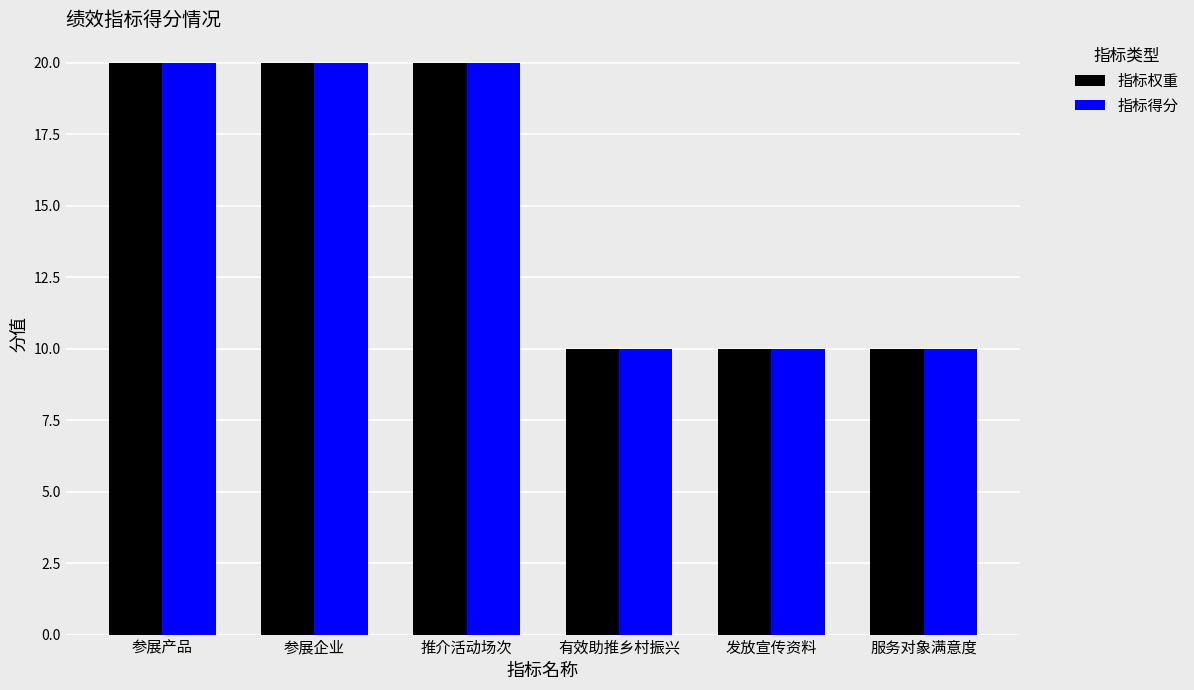

Reading left to right, what are all the values shown in this chart?

指标权重: 参展产品=20	参展企业=20	推介活动场次=20	有效助推乡村振兴=10	发放宣传资料=10	服务对象满意度=10
指标得分: 参展产品=20	参展企业=20	推介活动场次=20	有效助推乡村振兴=10	发放宣传资料=10	服务对象满意度=10